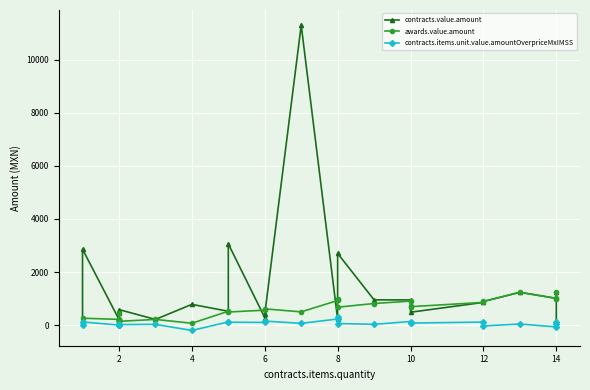

What is the difference between the second highest and second lowest values in the contracts.value.amount series?

2919.7